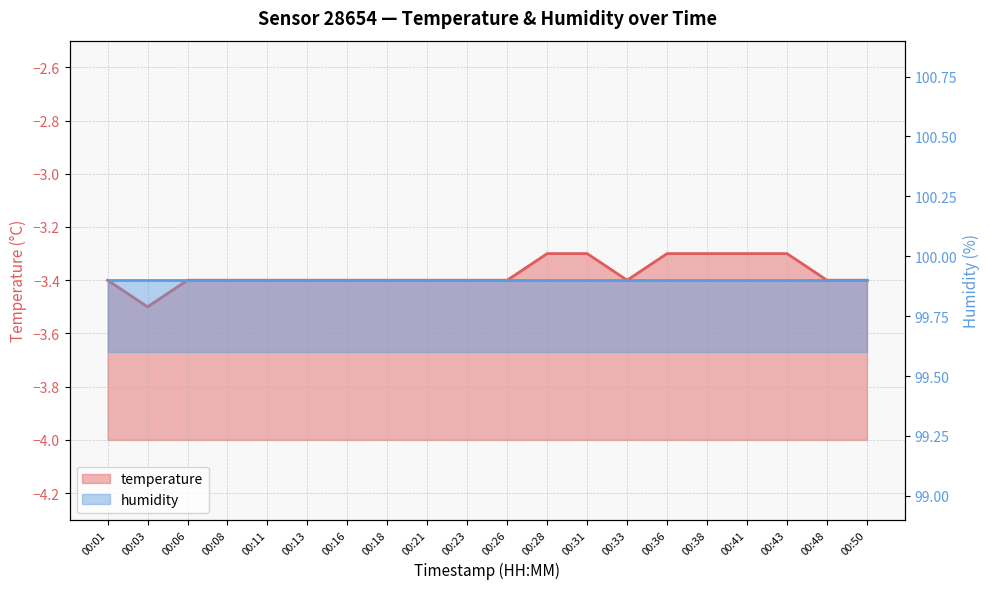

What is the sum of all values?

-67.5